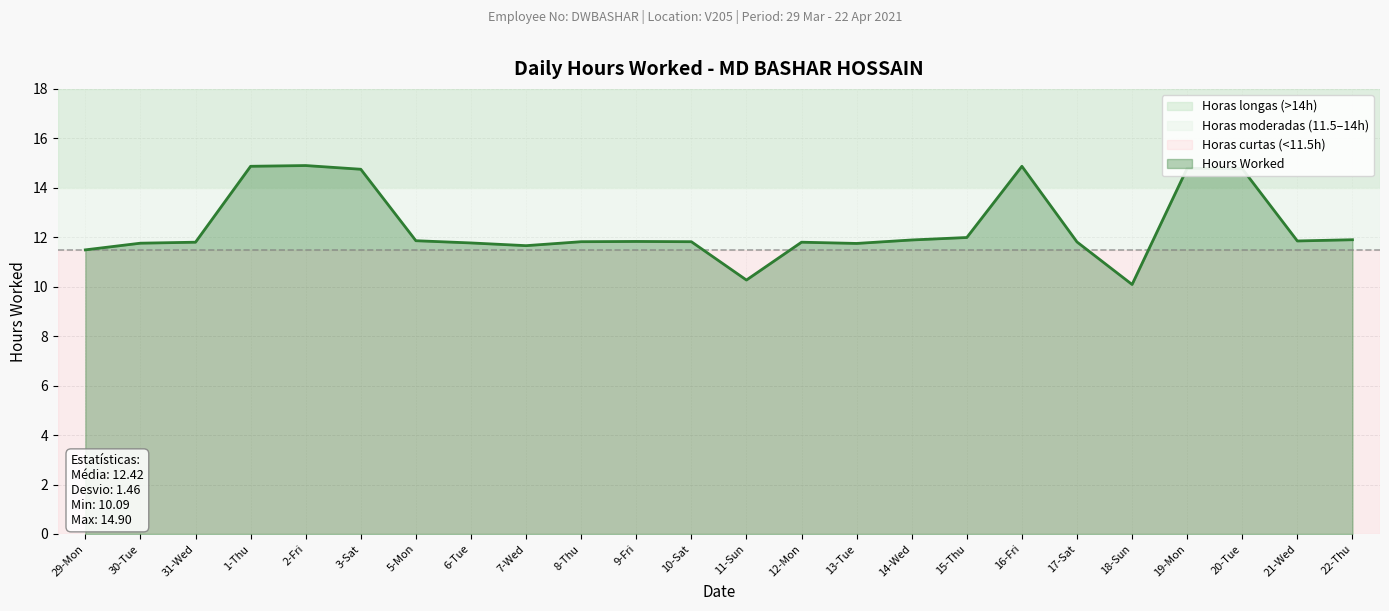

What is the change in value from 3-Sat to 8-Thu?

-2.9